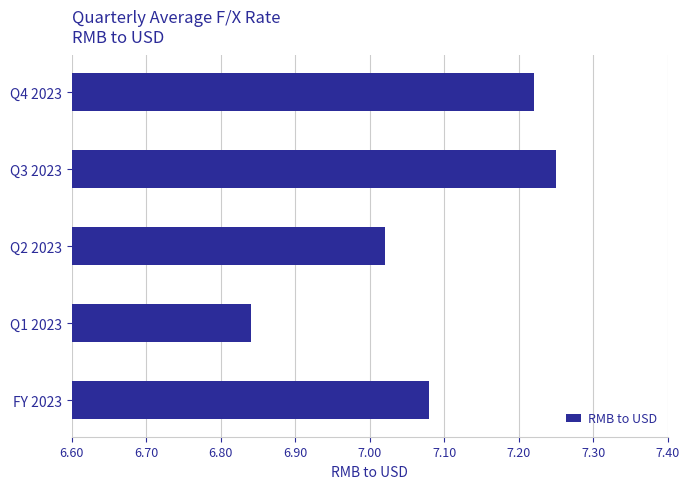

List the labels in order of value, largest first.

Q3 2023, Q4 2023, FY 2023, Q2 2023, Q1 2023